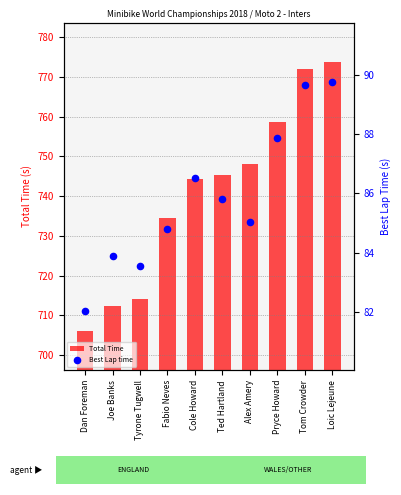

At how many categories does at least one series exceed 228?

10